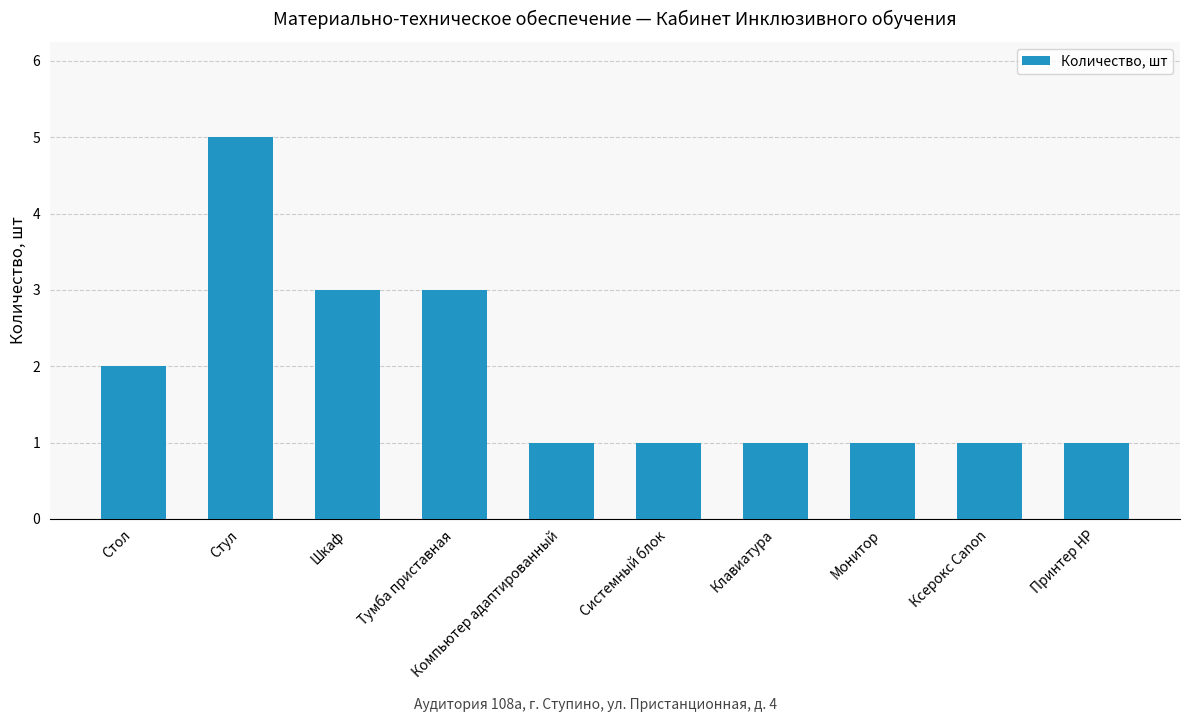

Between Шкаф and Системный блок, which is larger?

Шкаф